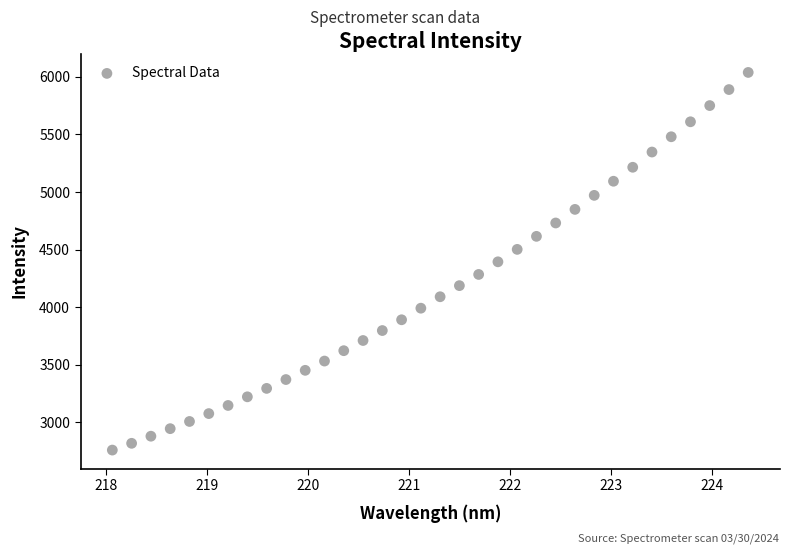

What is the range of X values (max minus min)?

6.3